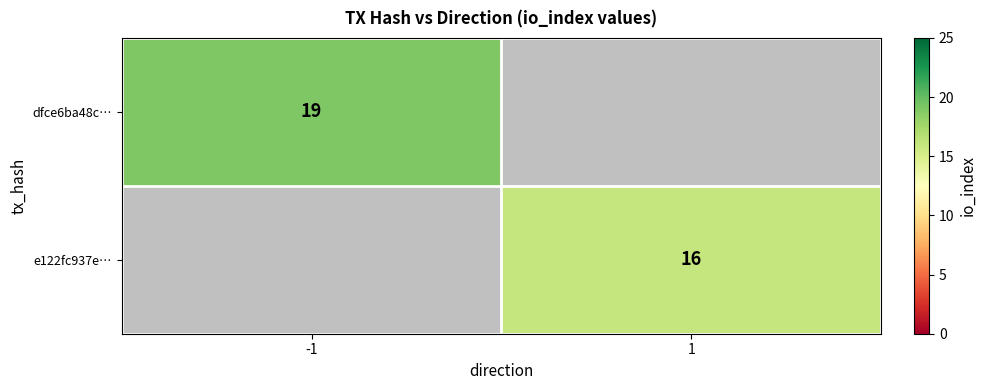

Is it true that dfce6ba48c… equals 33 at -1?

False